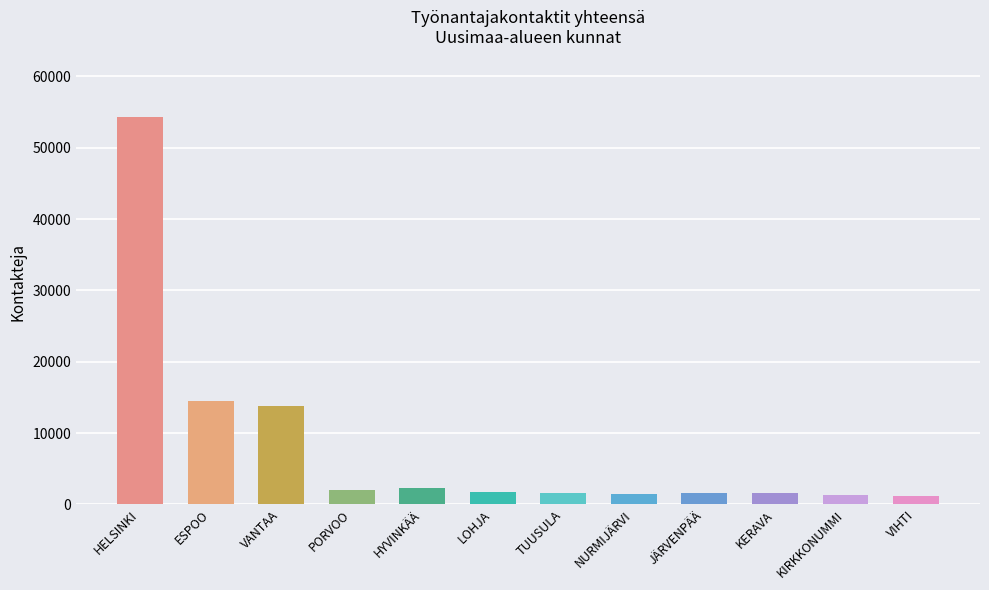

At which label is the value closest to 27688?

ESPOO